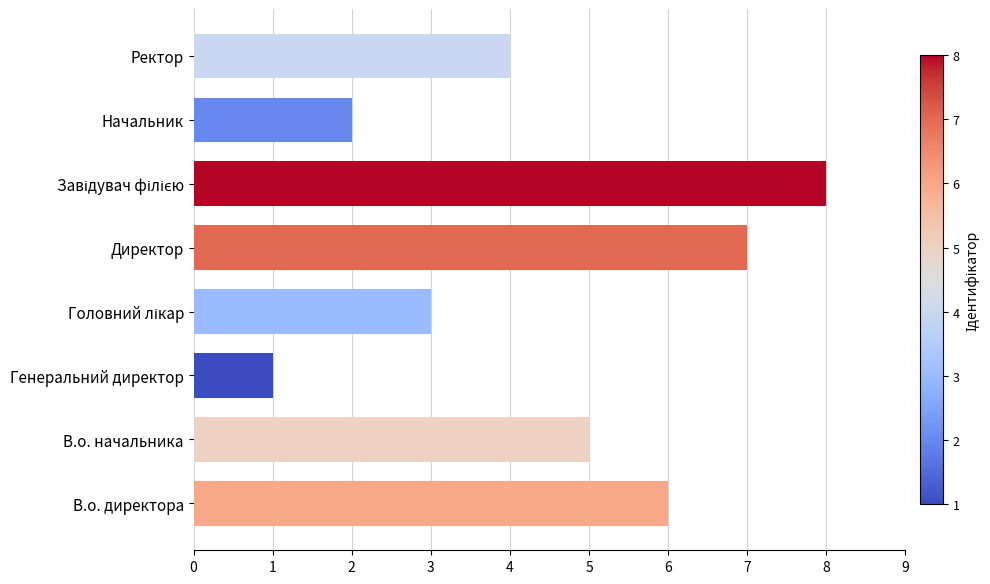

Is it true that the value at В.о. начальника is 7?

False